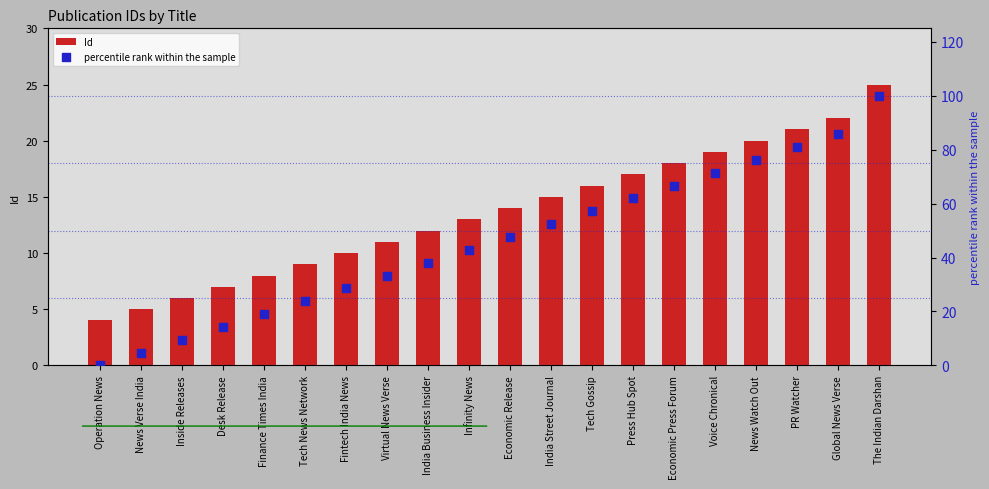

Which series has the largest total across all categories?

percentile rank within the sample